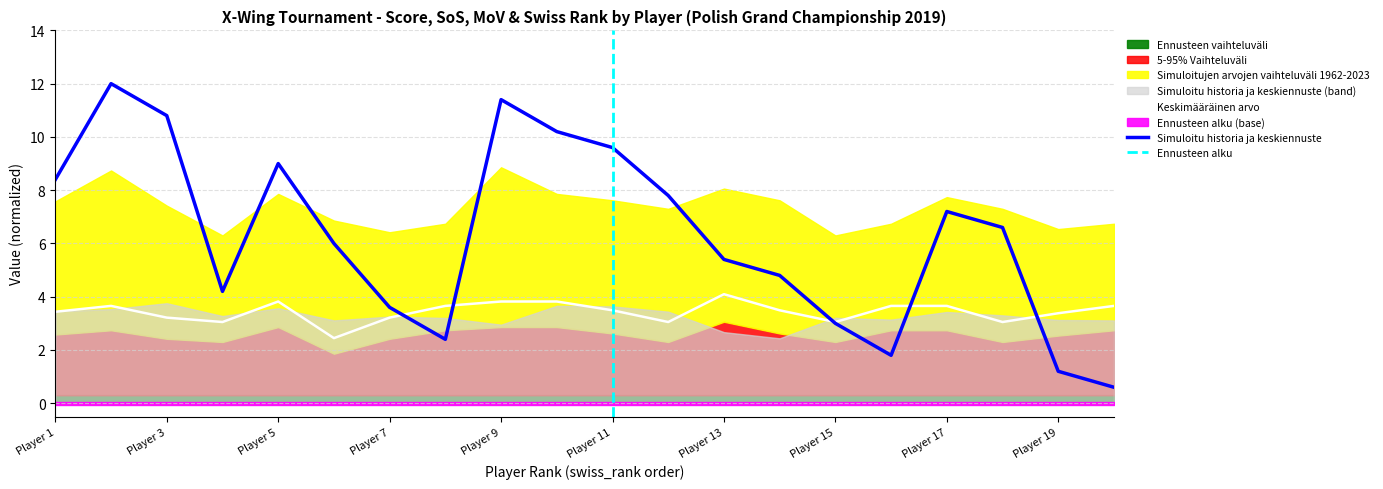

What is the difference between the maximum and minimum values in the sos series?

1.6